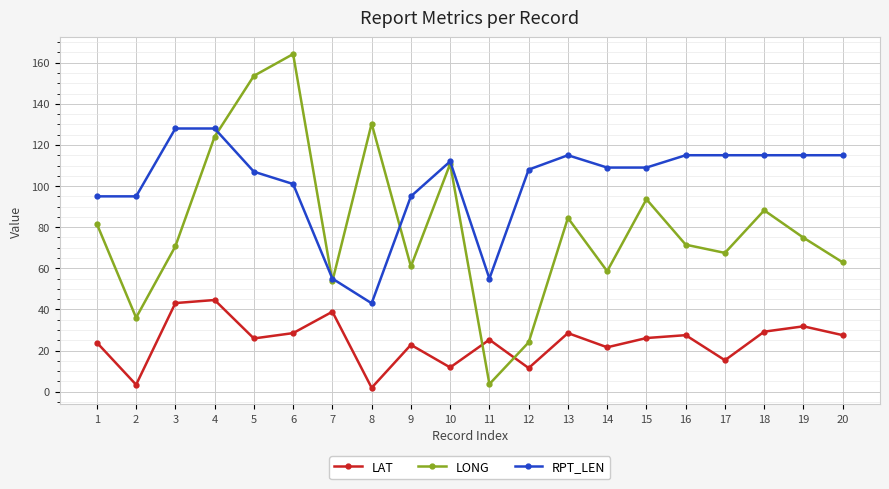

How many values in the LONG series are below 74?

10